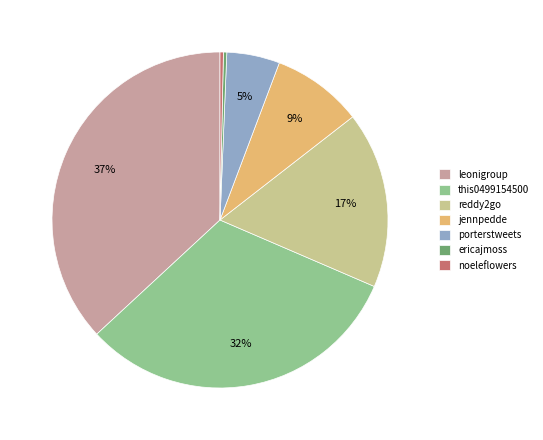

To the nearest percent, what is the average slice percentage?

14%